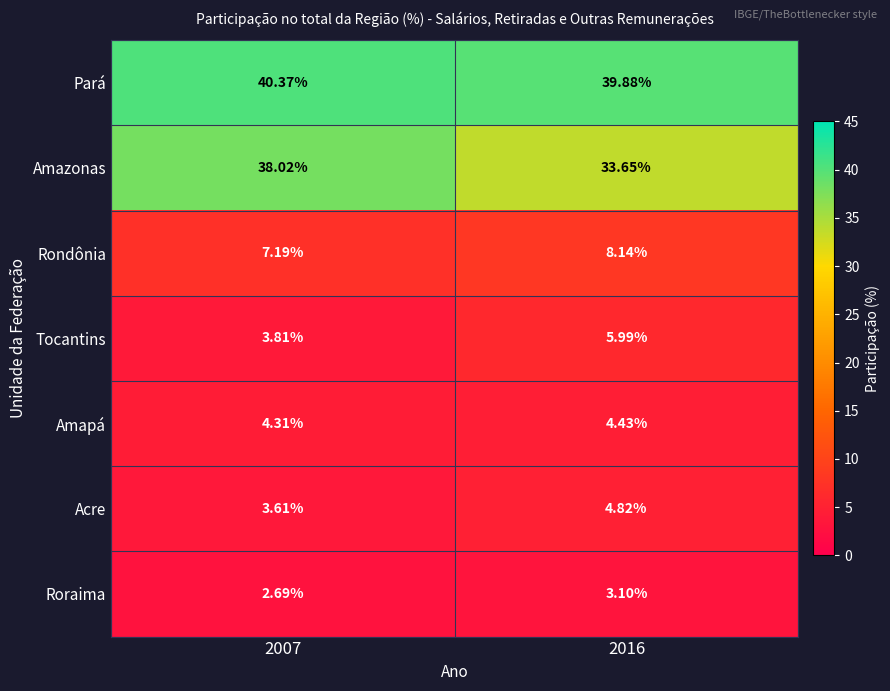

Which series has the largest range (max minus min)?

Amazonas